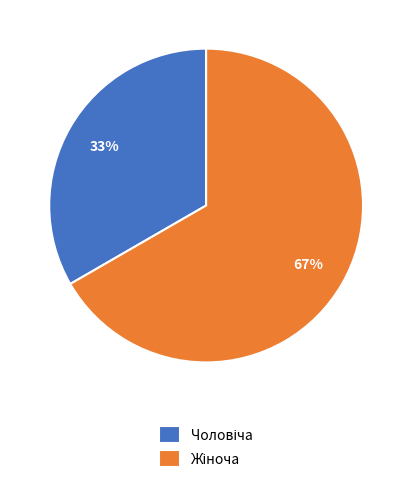

To the nearest percent, what is the average slice percentage?

50%